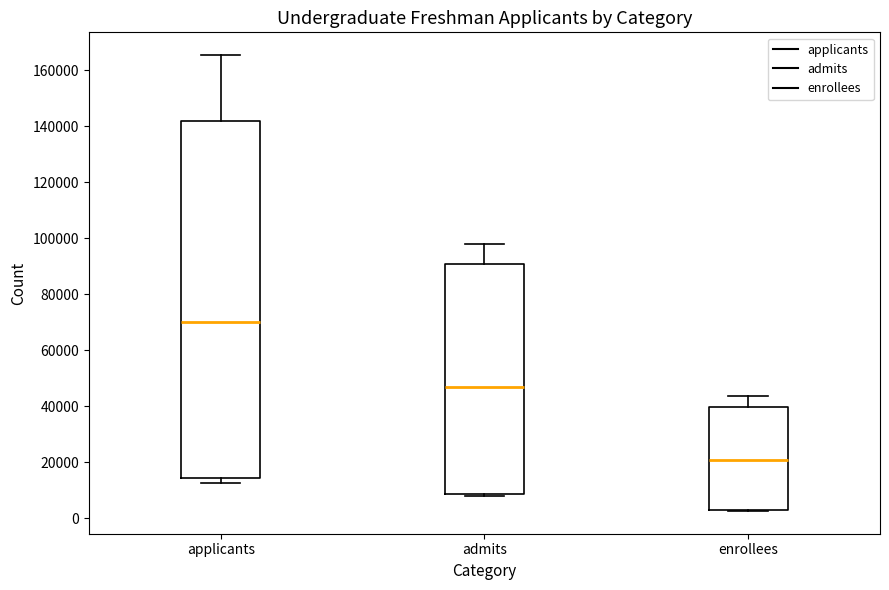

Where does the median line of the box for admits sit on the y-axis? The values are not printed on the chart, so give them approximately, as read against the axis.

46000